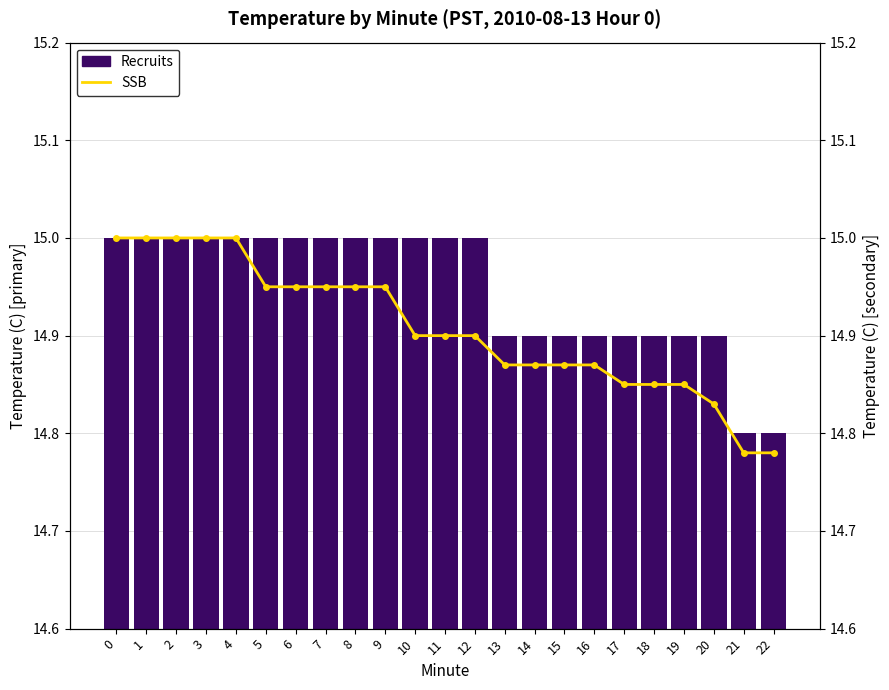

What are all the series names shown in the legend?

Recruits, SSB